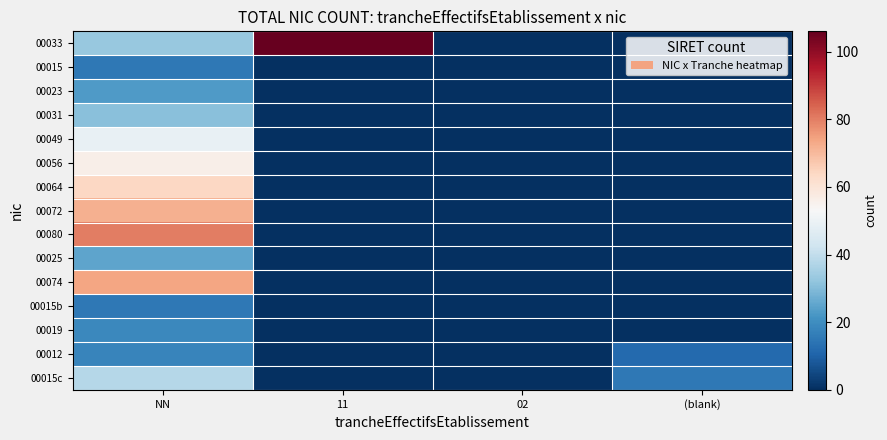

Reading left to right, what are all the values shown in this chart?

00033: NN=33	11=106	02=0	(blank)=0
00015: NN=15	11=0	02=0	(blank)=0
00023: NN=23	11=0	02=0	(blank)=0
00031: NN=31	11=0	02=0	(blank)=0
00049: NN=49	11=0	02=0	(blank)=0
00056: NN=56	11=0	02=0	(blank)=0
00064: NN=64	11=0	02=0	(blank)=0
00072: NN=72	11=0	02=0	(blank)=0
00080: NN=80	11=0	02=0	(blank)=0
00025: NN=25	11=0	02=0	(blank)=0
00074: NN=74	11=0	02=0	(blank)=0
00015b: NN=15	11=0	02=0	(blank)=0
00019: NN=19	11=0	02=0	(blank)=0
00012: NN=18	11=0	02=0	(blank)=12
00015c: NN=38	11=0	02=0	(blank)=15